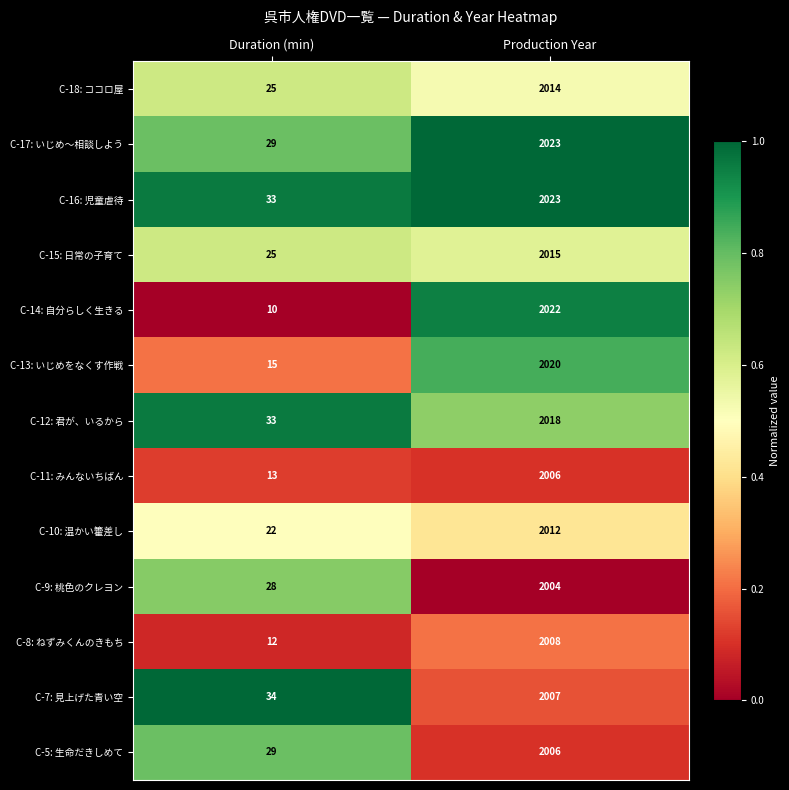

True or false: C-8: ねずみくんのきもち has a value of 2008 at Production Year.

True